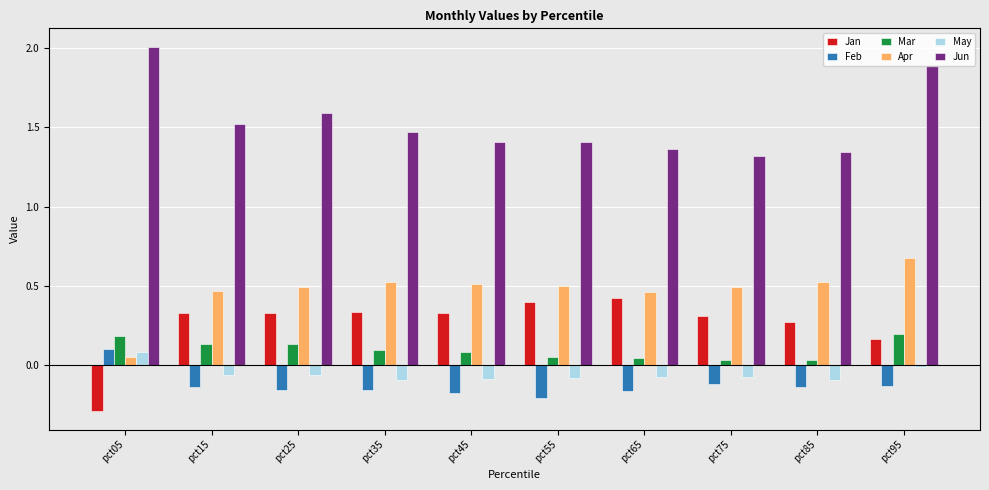

Does the chart contain stacked bars?

No